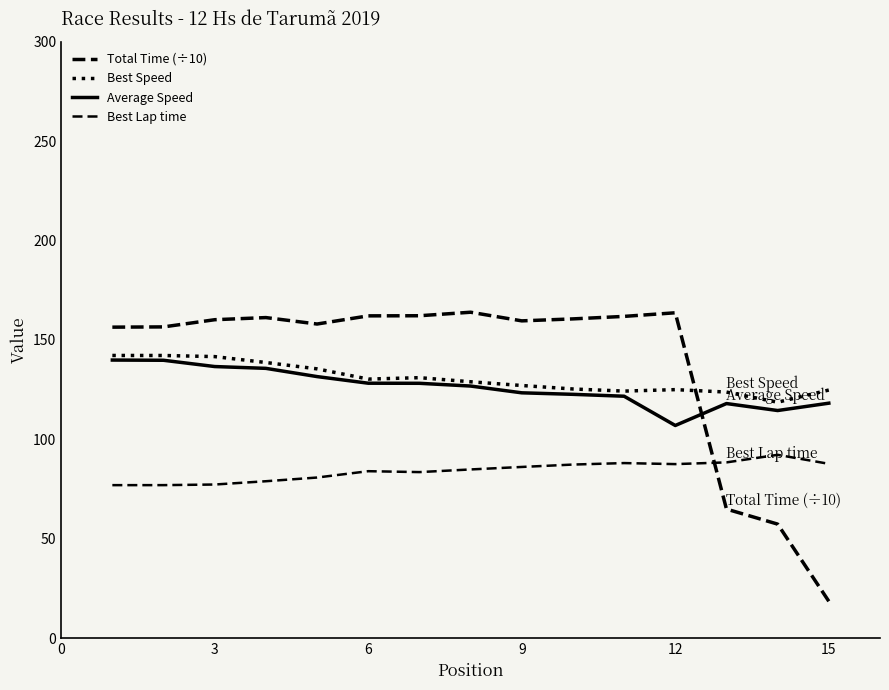

What is the average value of the Total Time (÷10) series?

137.8